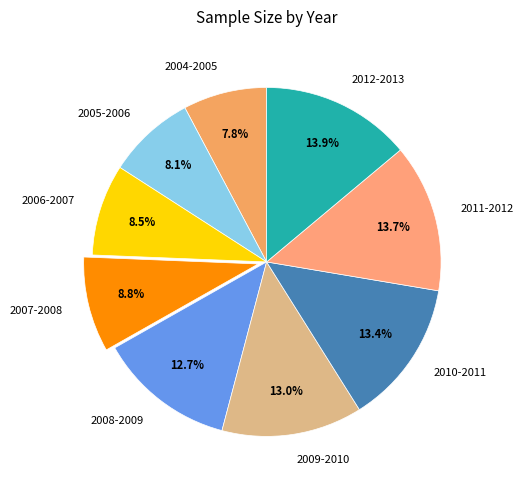

What percentage is NOT represented by 2011-2012?

86.3%